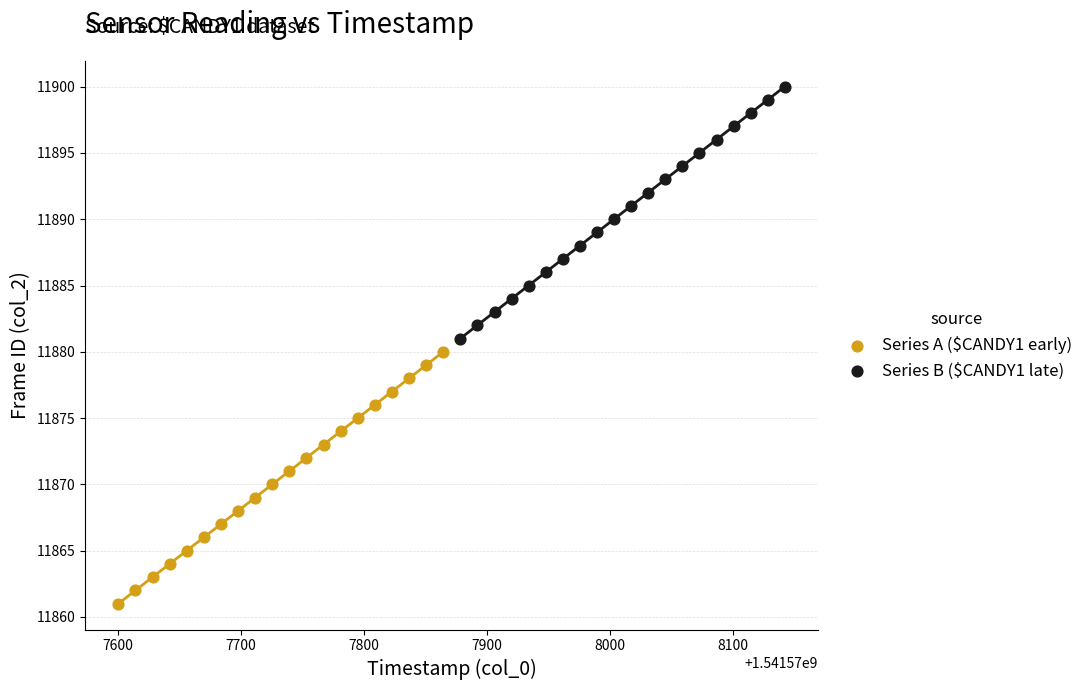

Which series contains the highest Y value?

Series B ($CANDY1 late)